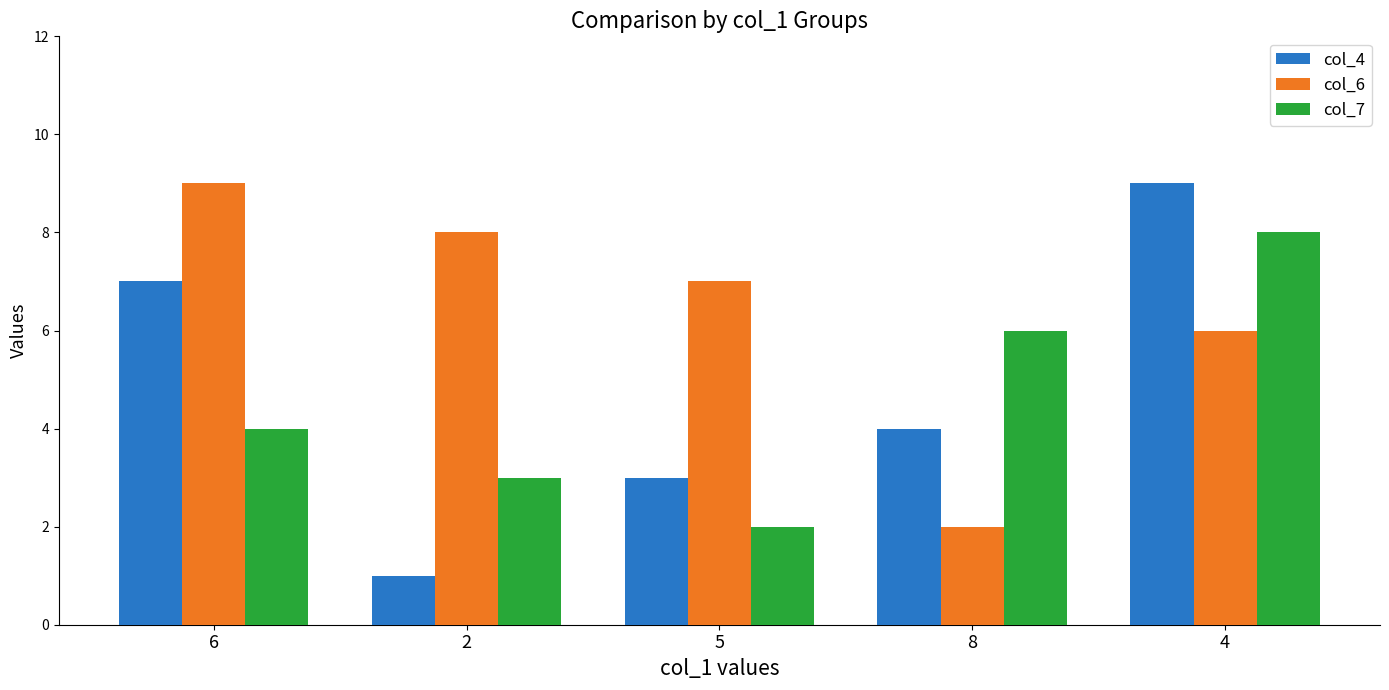

How many bars are there in each group?

3